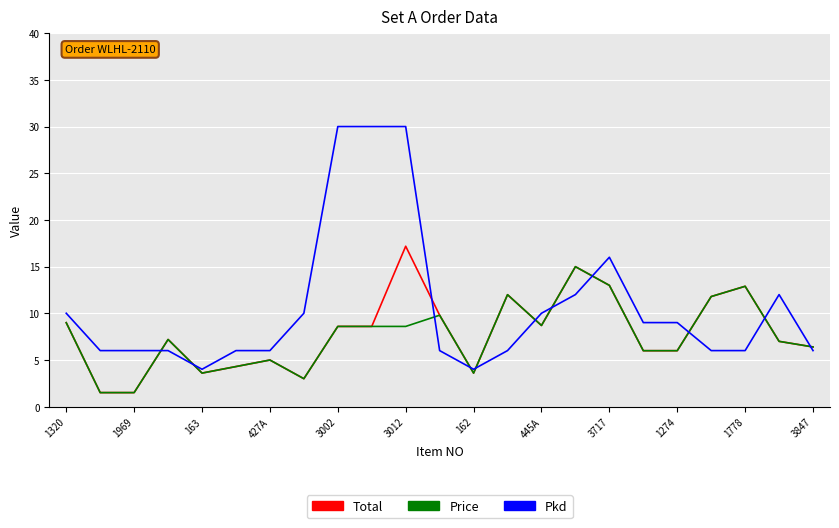

What is the sum of all Pkd values?

246.0